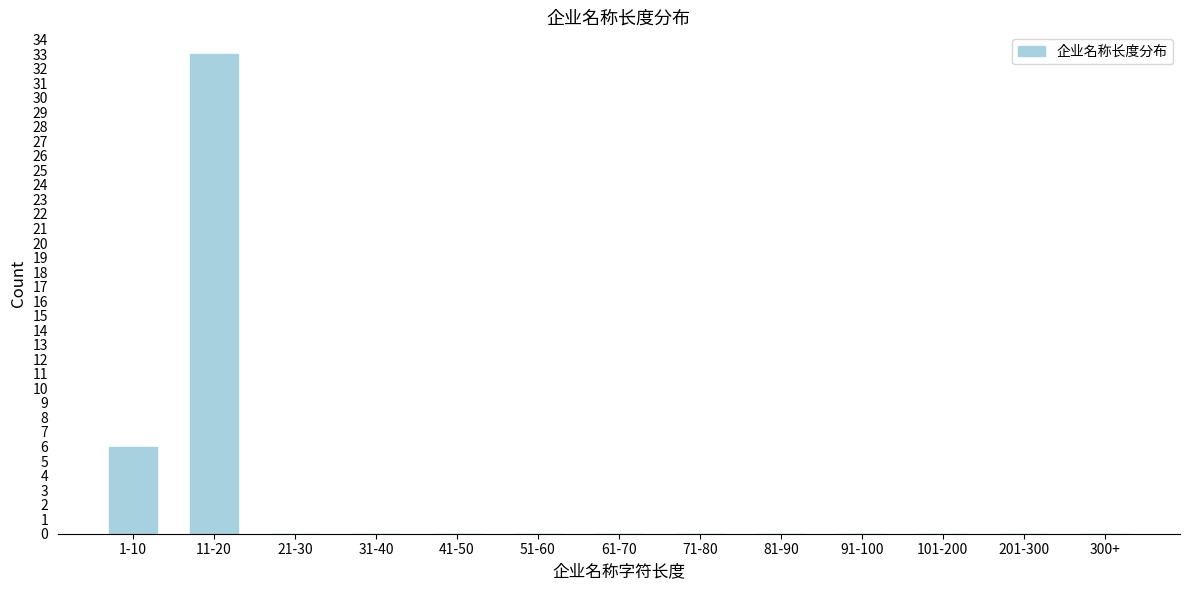

Reading left to right, list all the values displayed in this chart.

1-10=6	11-20=33	21-30=0	31-40=0	41-50=0	51-60=0	61-70=0	71-80=0	81-90=0	91-100=0	101-200=0	201-300=0	300+=0